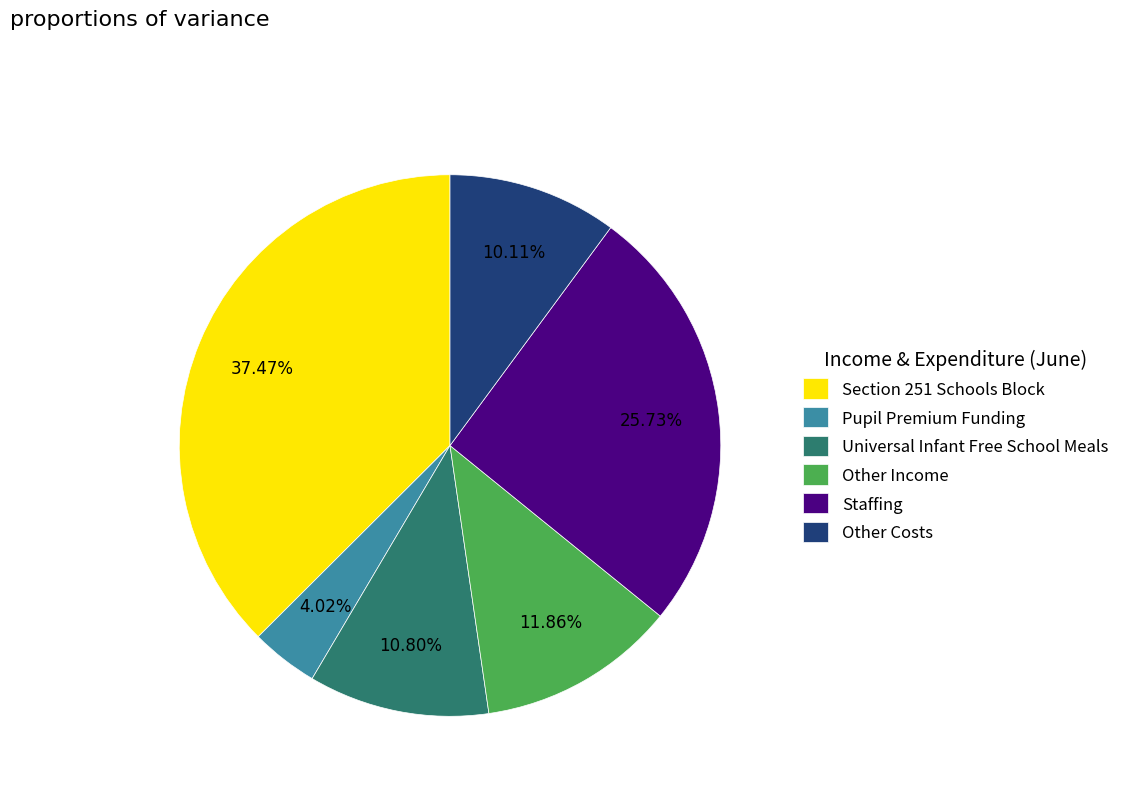

What percentage is NOT represented by Section 251 Schools Block?

62.5%